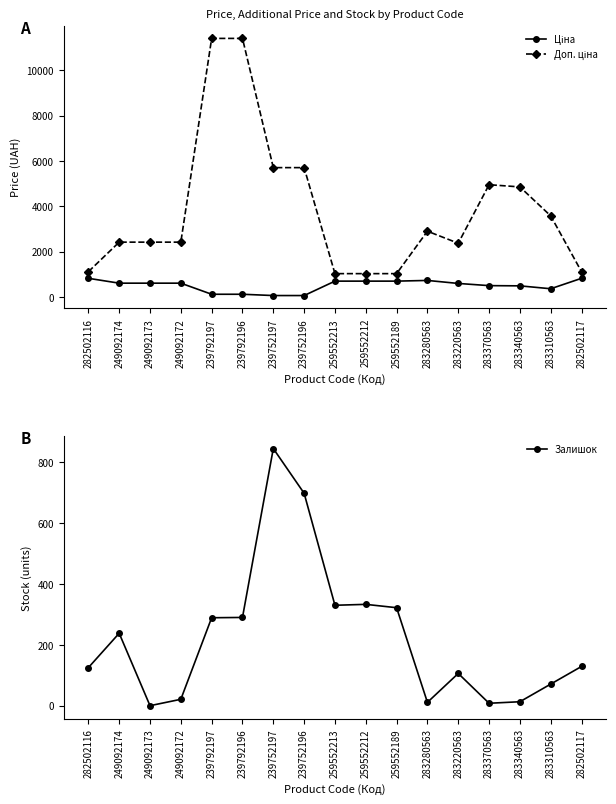

Which series has the widest spread of values?

Доп. ціна